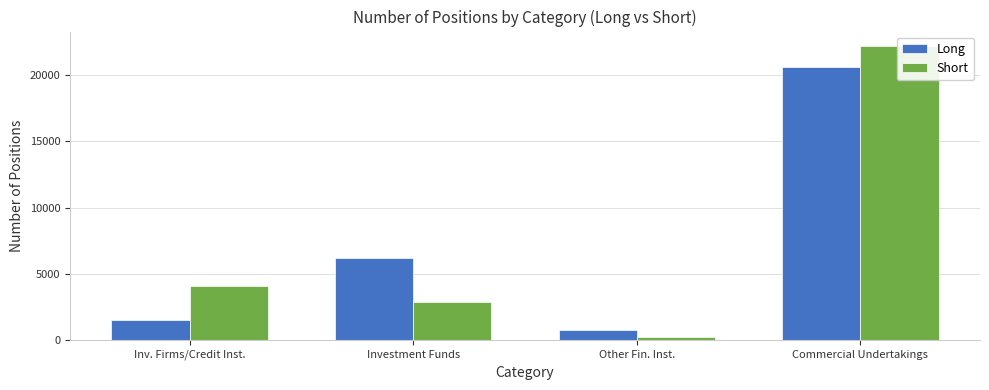

What is the difference between the second highest and minimum values in the Short series?

3853.0